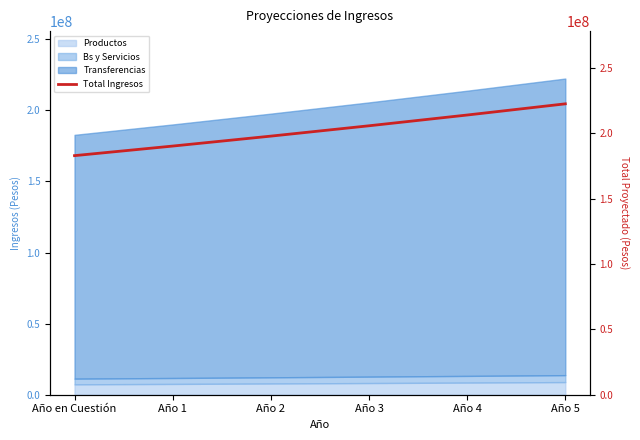

Reading right to left, extract all data points from this chart.

Año 5=222396985.7	Año 4=213843255.5	Año 3=205618514.9	Año 2=197710110.5	Año 1=190105875.4	Año en Cuestión=182794111.0